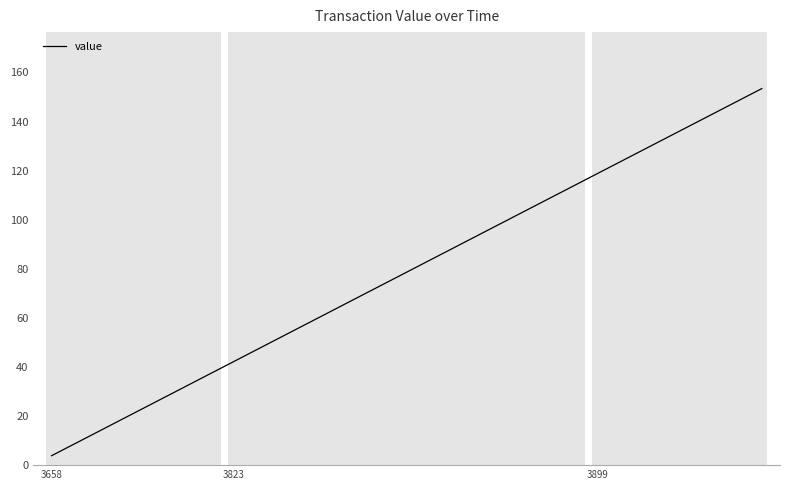

Count the number of data series in this chart.

1